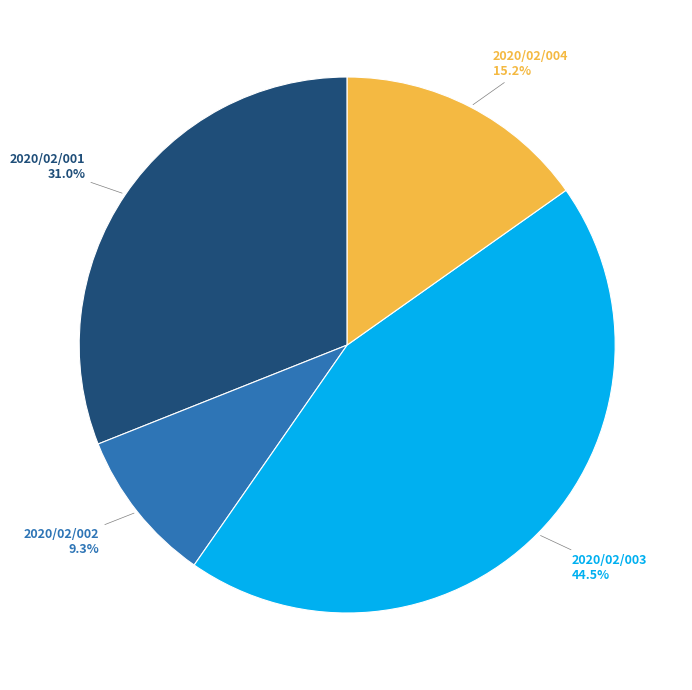

Rank the categories by value from lowest to highest.

2020/02/002, 2020/02/004, 2020/02/001, 2020/02/003